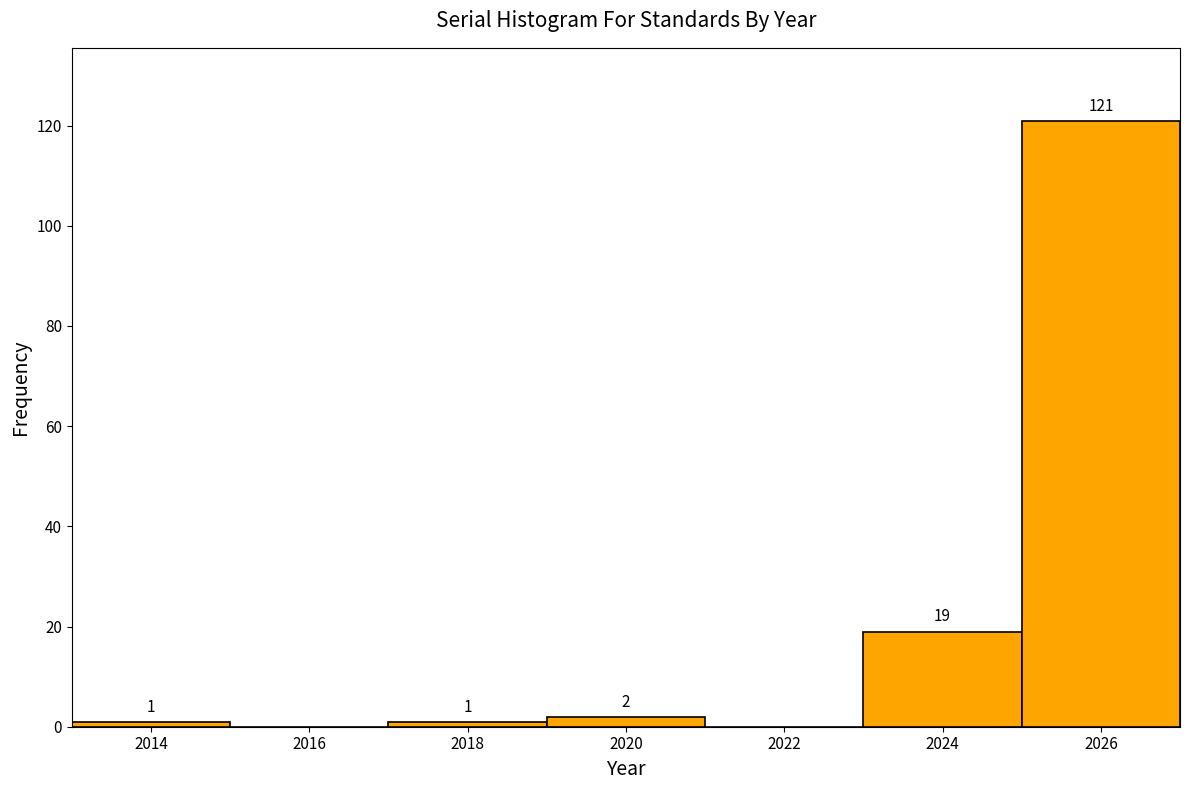

Which range on the x-axis has the tallest bar?

2025 to 2027